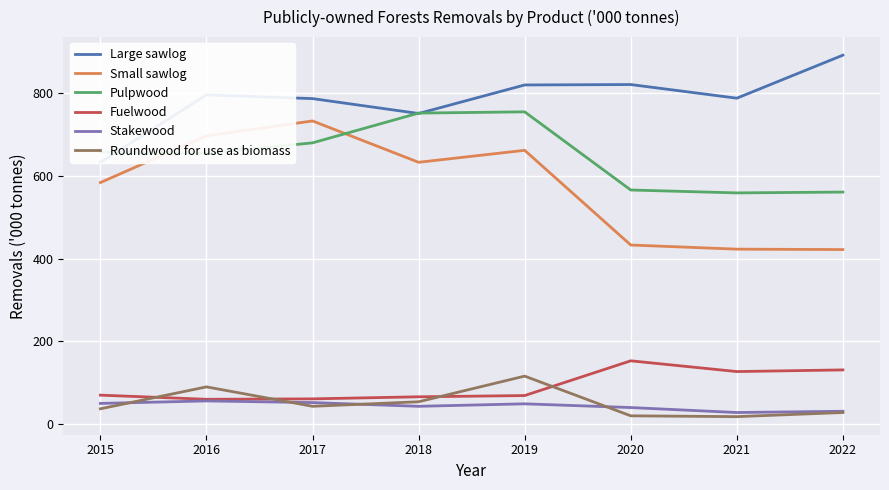

At which label does Roundwood for use as biomass first exceed 43?

2016